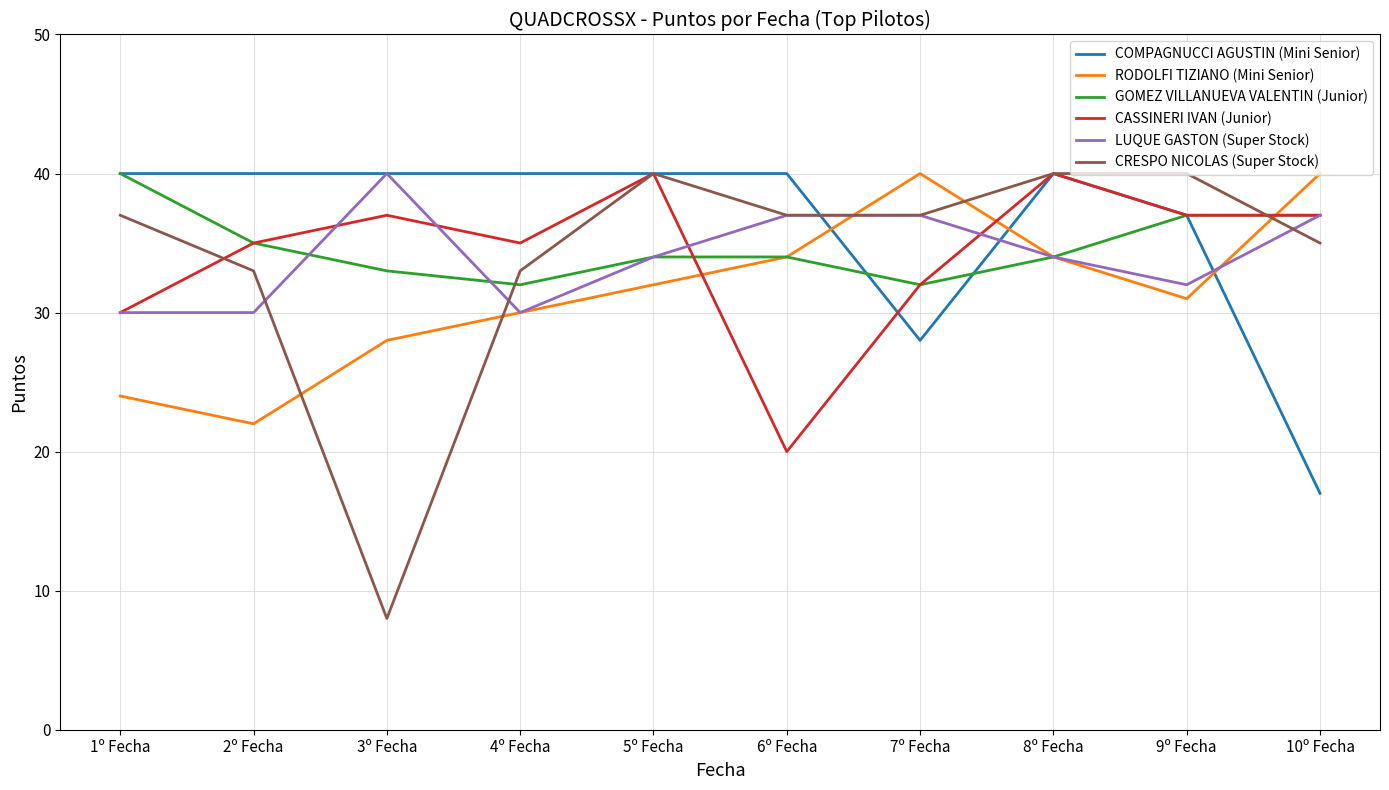

What is the sum of all GOMEZ VILLANUEVA VALENTIN (Junior) values?

348